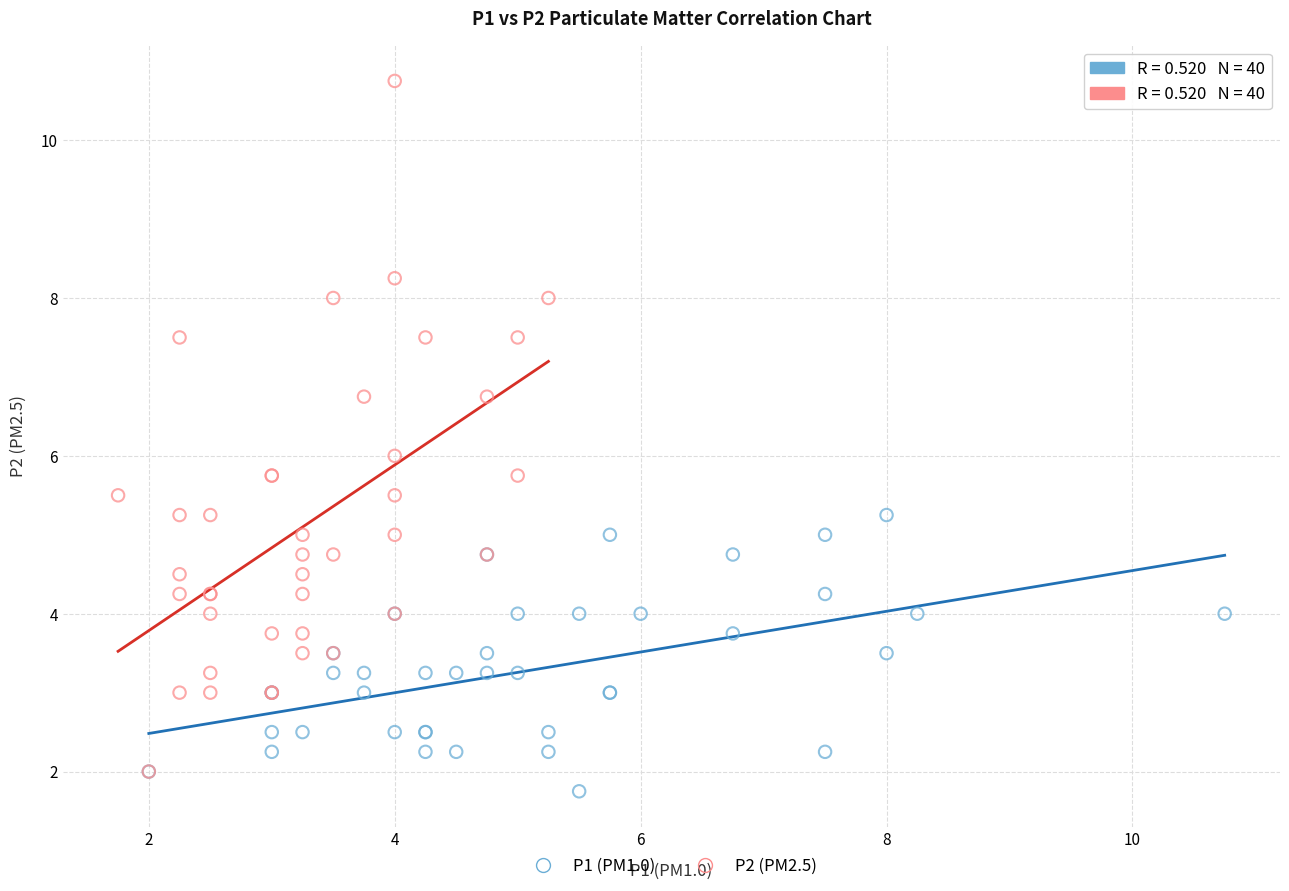

Which series contains the lowest Y value?

P1 (PM1.0)